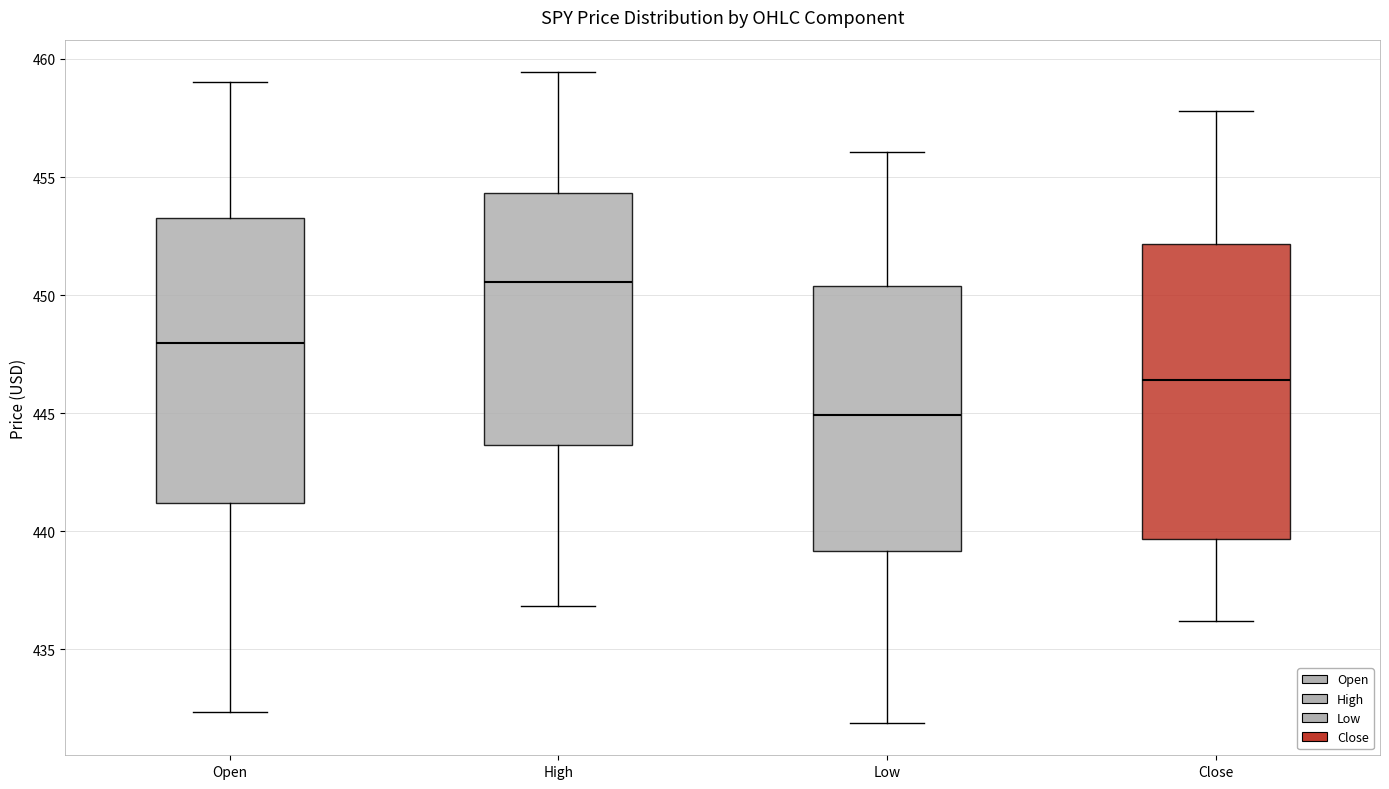

Which box has the highest median line?

High